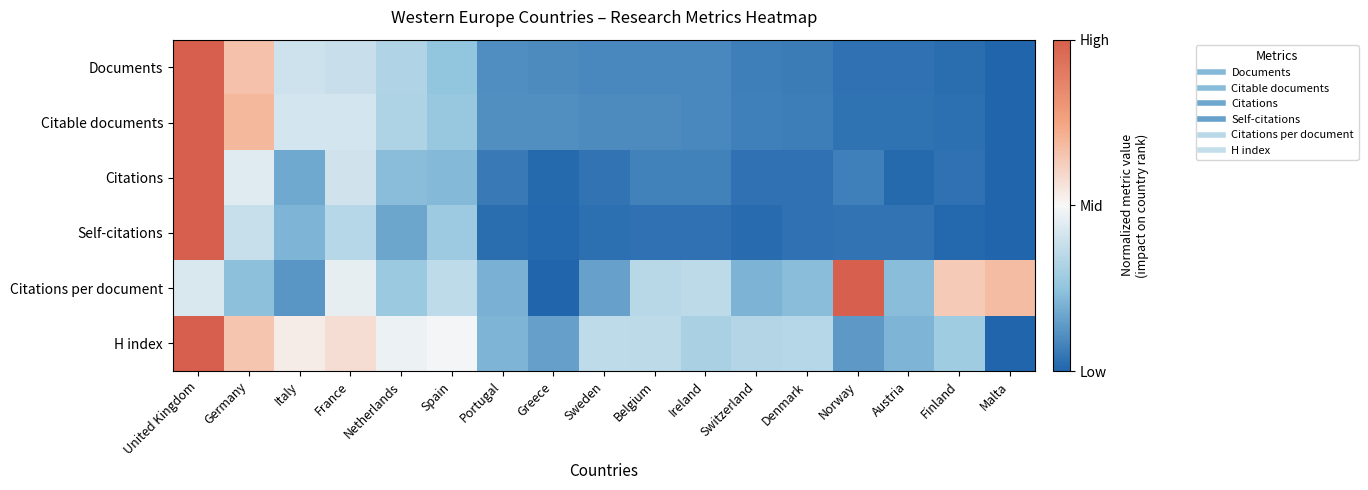

At how many categories does at least one series exceed 0?

7